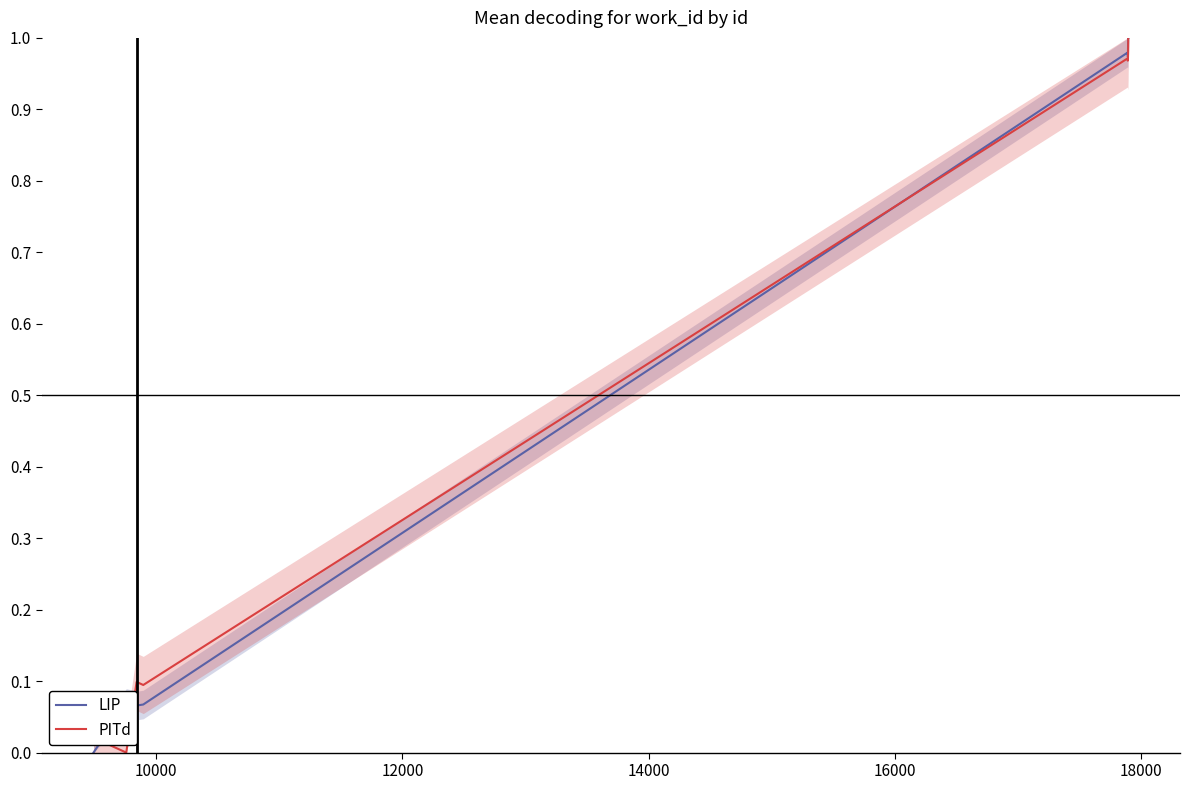

How many interior local peaks does the LIP series have?

2